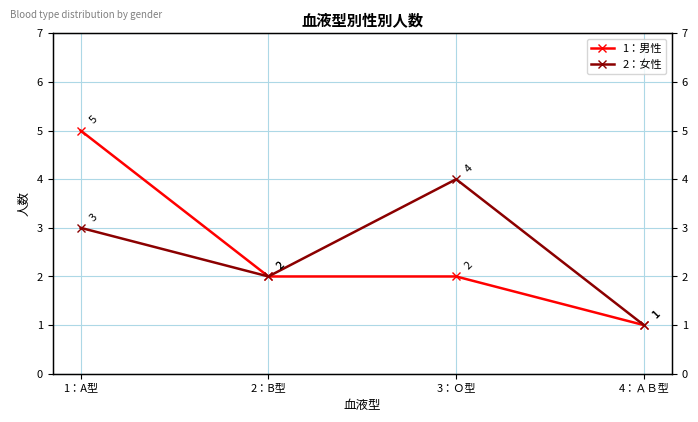

True or false: 1：男性 and 2：女性 cross at least once.

False